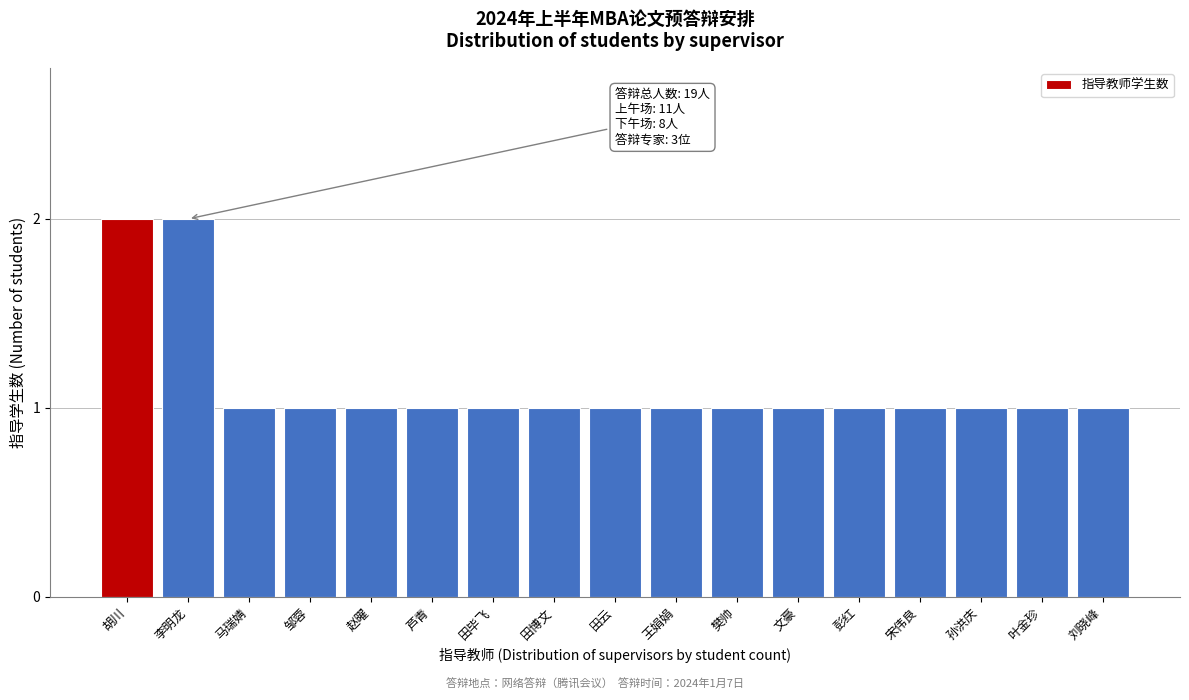

Reading left to right, what are all the values shown in this chart?

胡川=2	李明龙=2	马瑞婧=1	邹蓉=1	赵曜=1	芦青=1	田毕飞=1	田博文=1	田云=1	王娟娟=1	樊帅=1	文豪=1	彭红=1	宋伟良=1	孙洪庆=1	叶金珍=1	刘晓峰=1